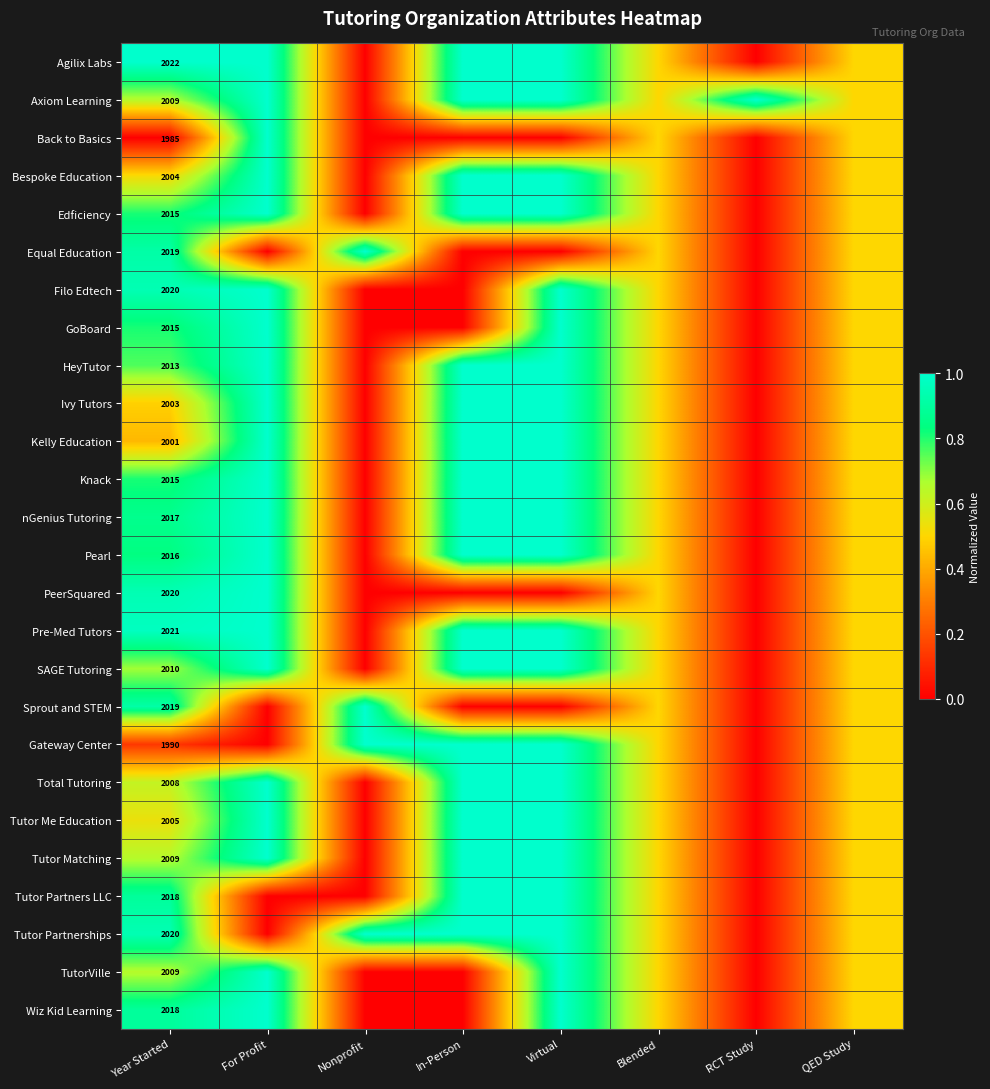

At which category is the sum across all series the highest?

Virtual